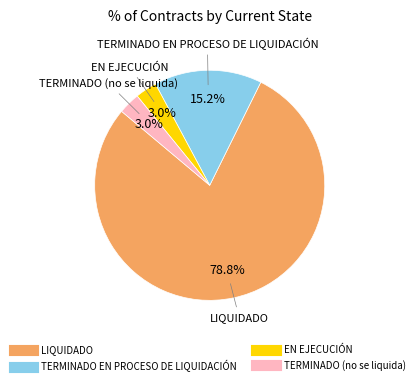

Which has a higher value, LIQUIDADO or TERMINADO EN PROCESO DE LIQUIDACIÓN?

LIQUIDADO